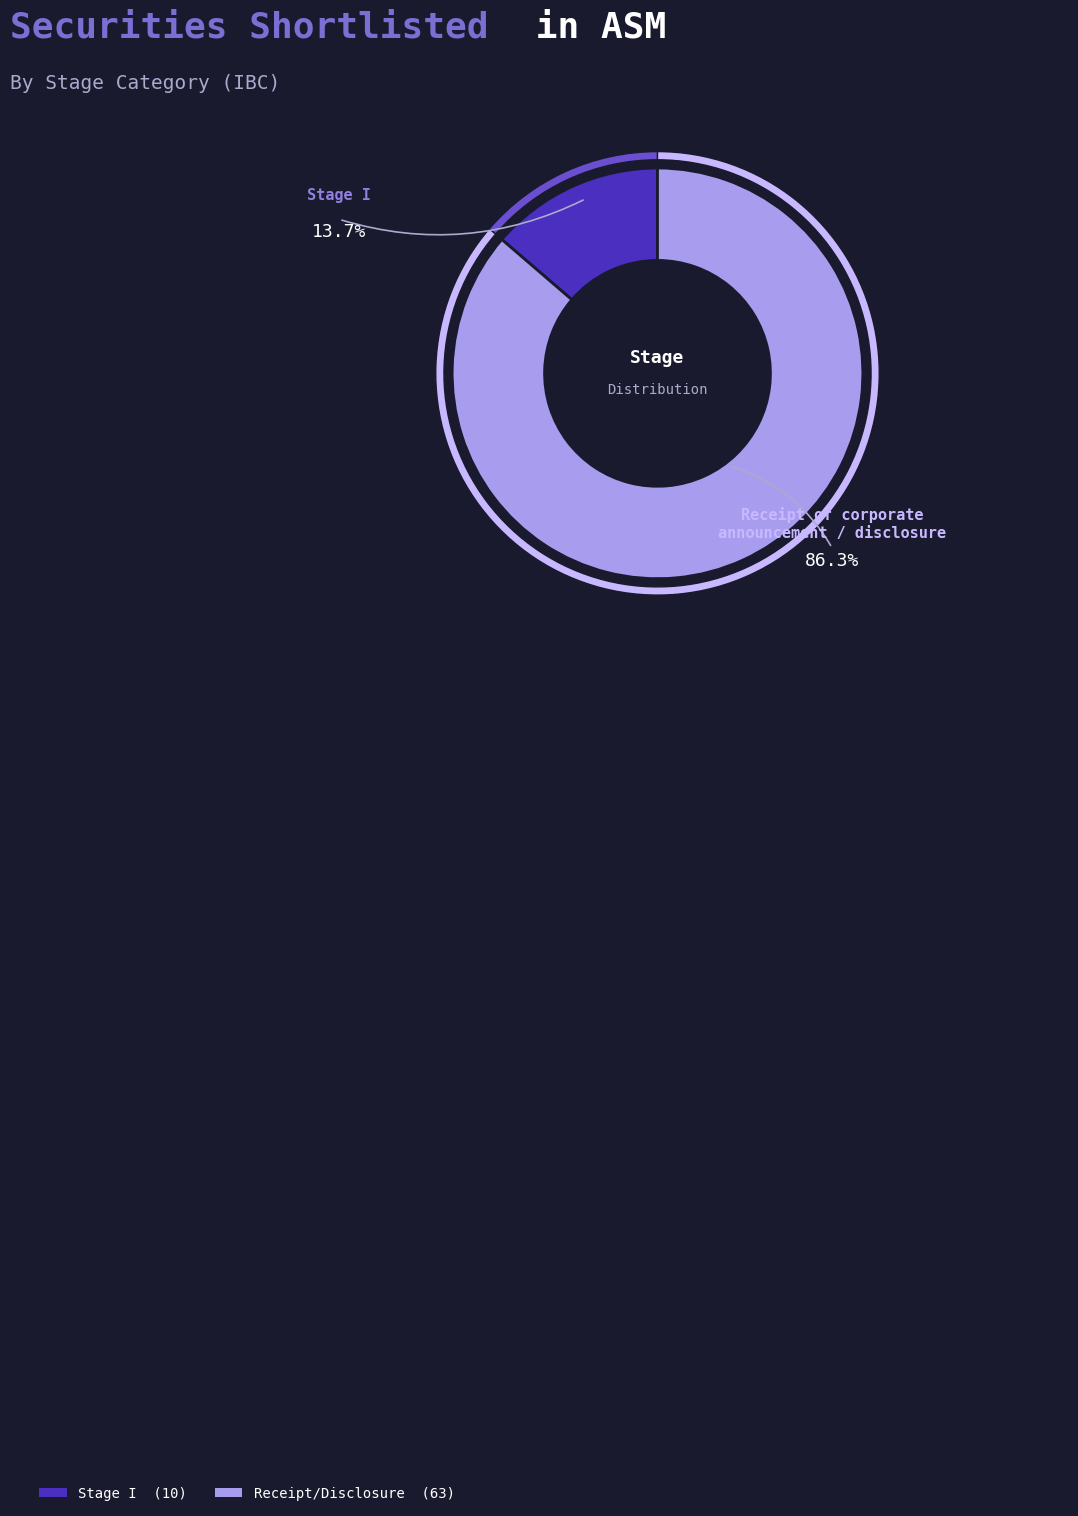

Which category accounts for the majority?

Receipt of corporate announcement / disclosure